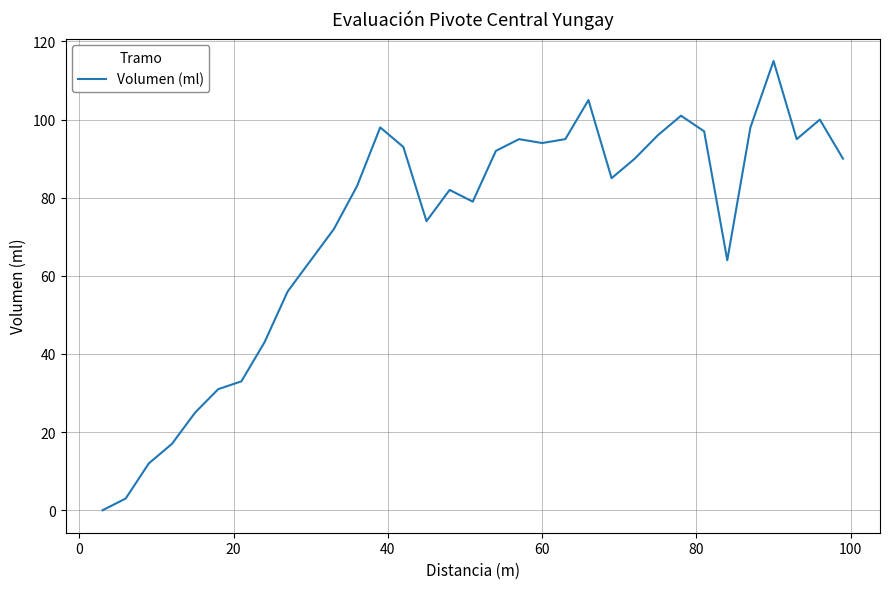

What is the maximum value shown in the chart?

115